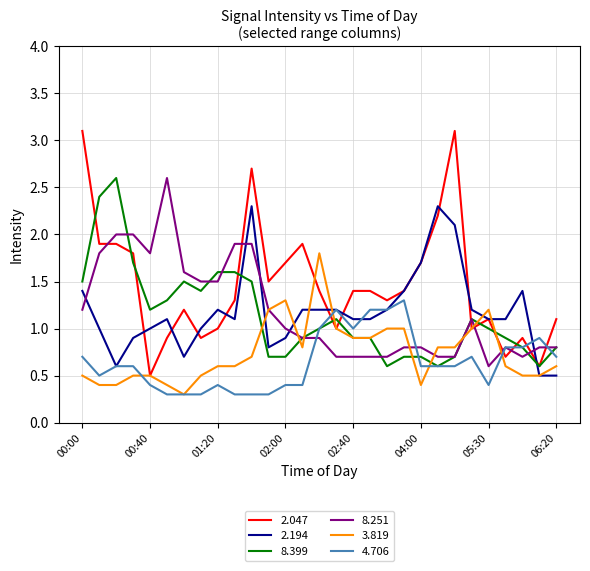

What is the minimum value shown in the chart?

0.3